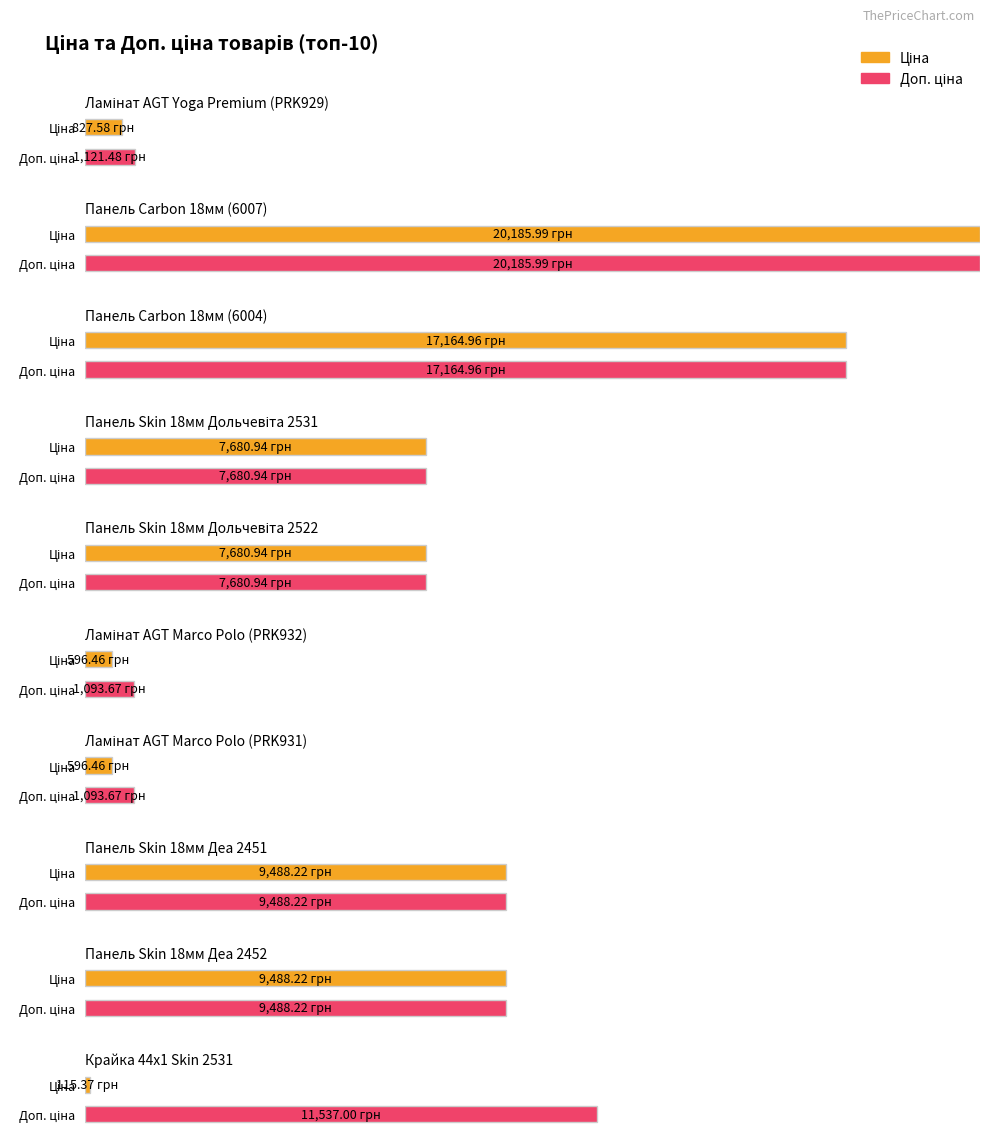

The value of Ціна at 6 is 596.5. True or false?

True